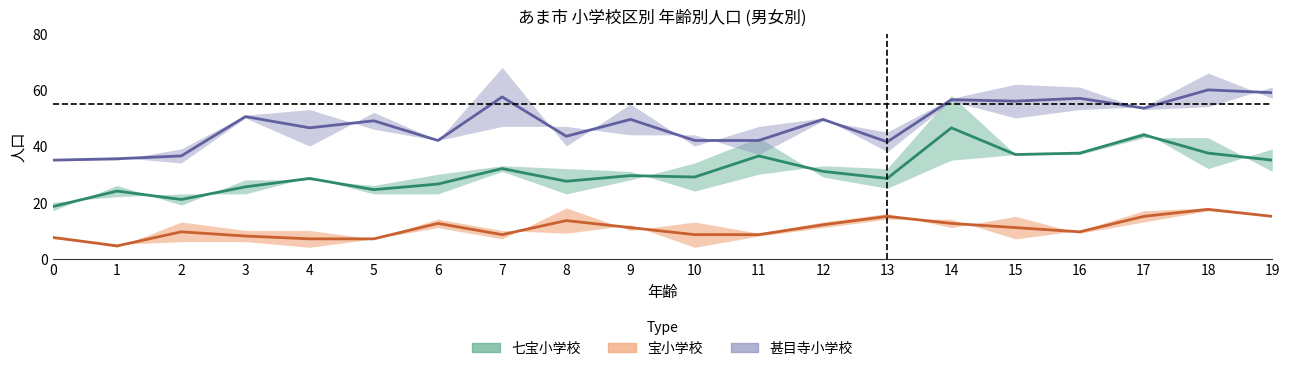

Is it true that 甚目寺小学校_女性 equals 37 at 11?

True